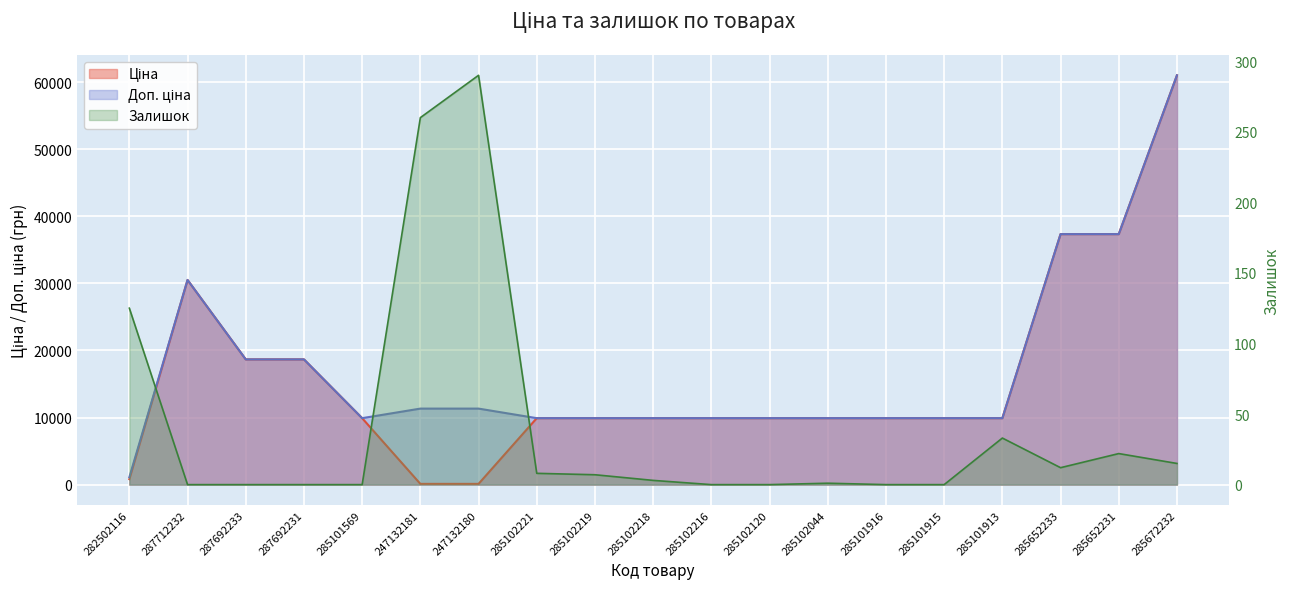

How many data points does each series have?

19